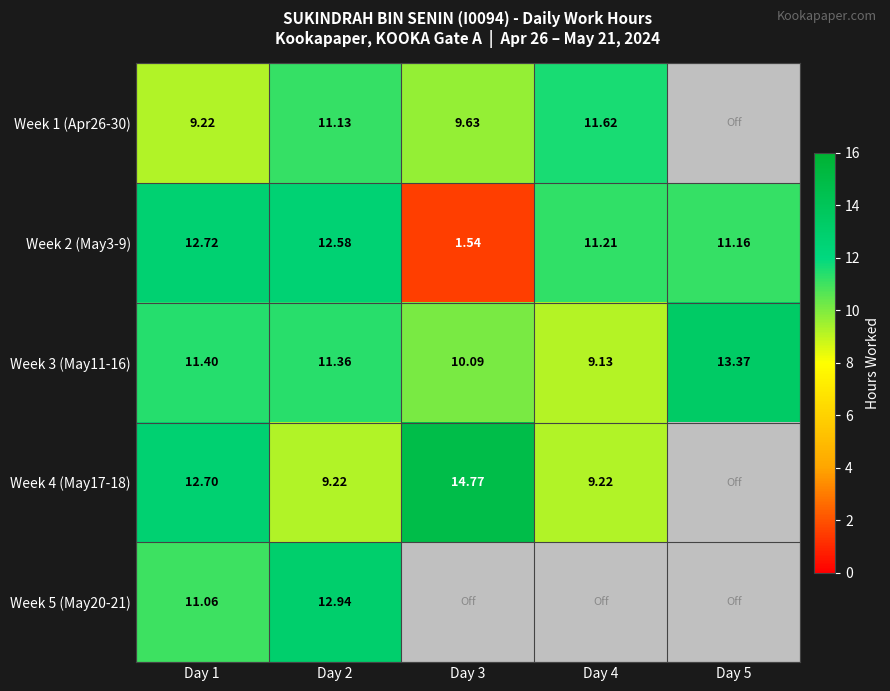

How many data points in Week 3 (May11-16) are above 11?

3